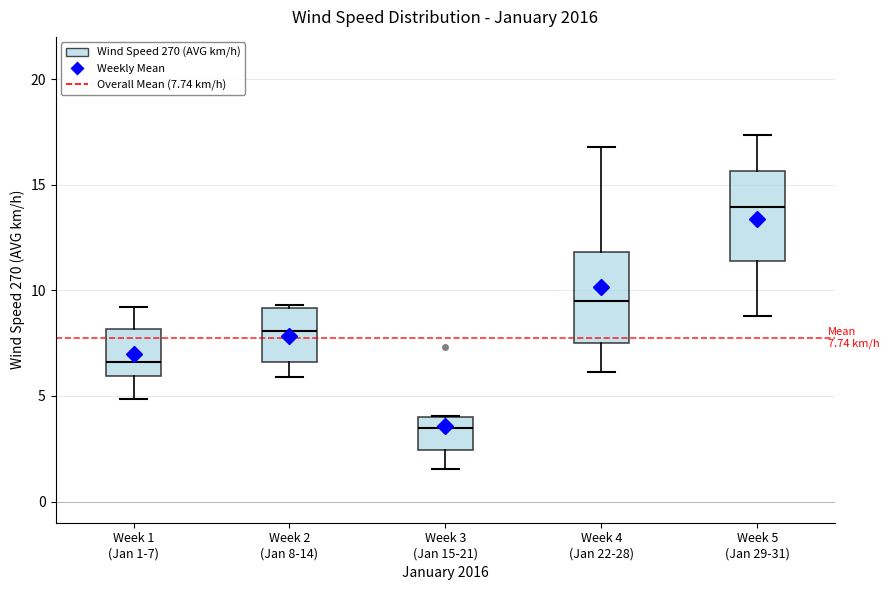

Which box has the highest median line?

Week 5 (Jan 29-31)